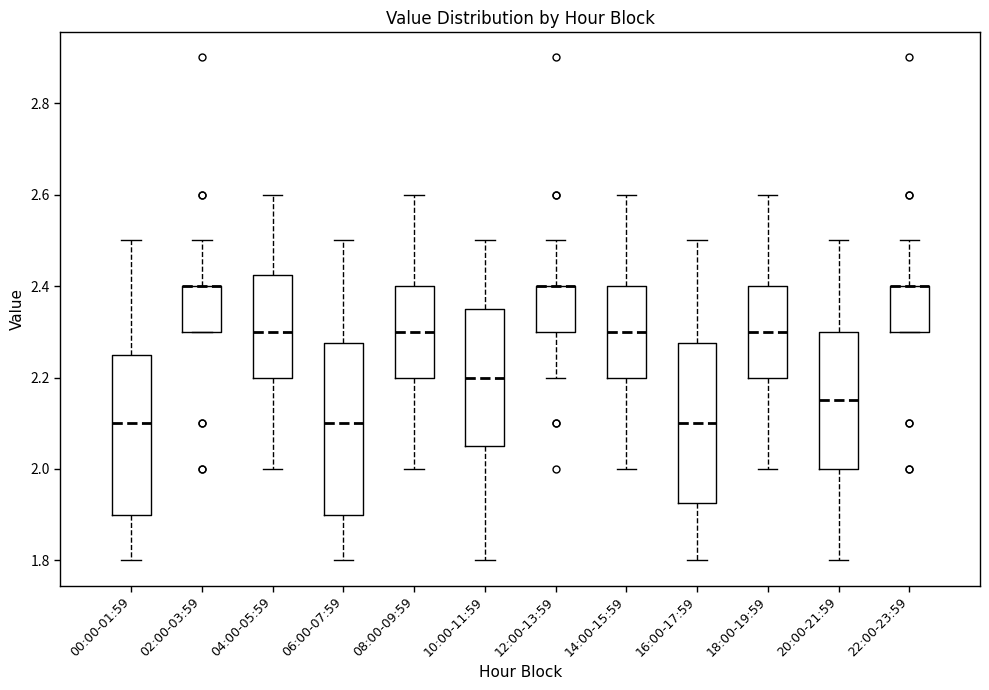

Where does the median line of the box for 04:00-05:59 sit on the y-axis? The values are not printed on the chart, so give them approximately, as read against the axis.

2.30